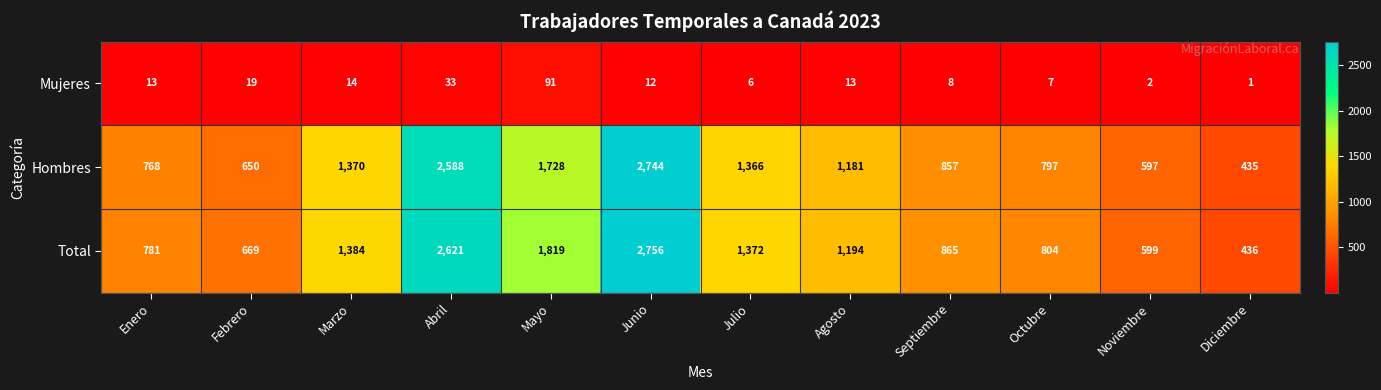

At how many categories does at least one series exceed 601?

10